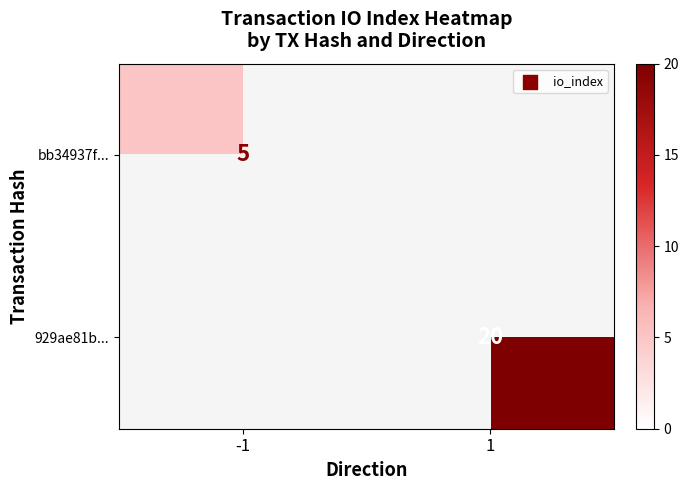

Is it true that bb34937f... equals 5 at -1?

True